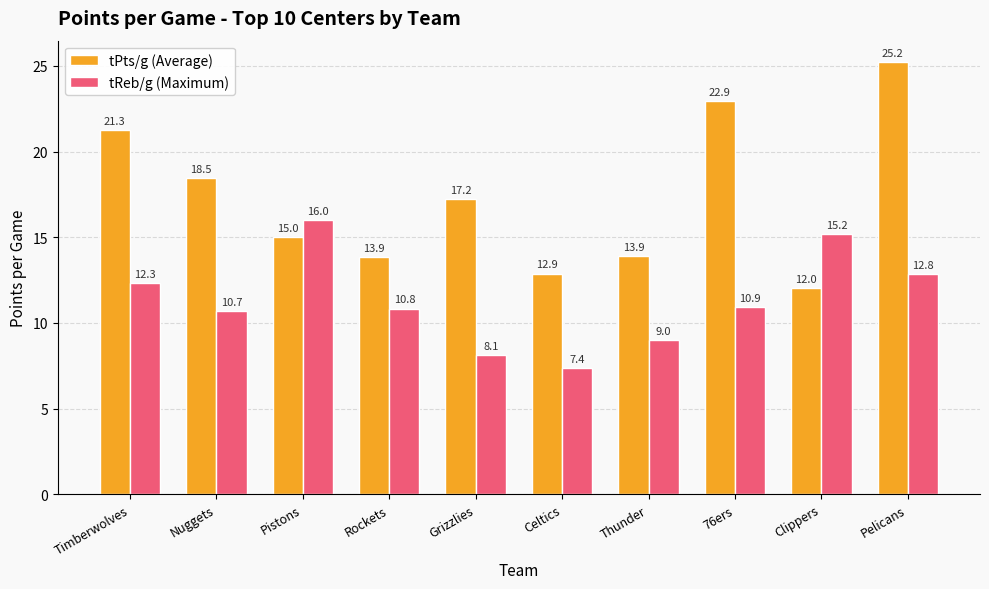

Which series has the largest total across all categories?

tPts/g (Average)